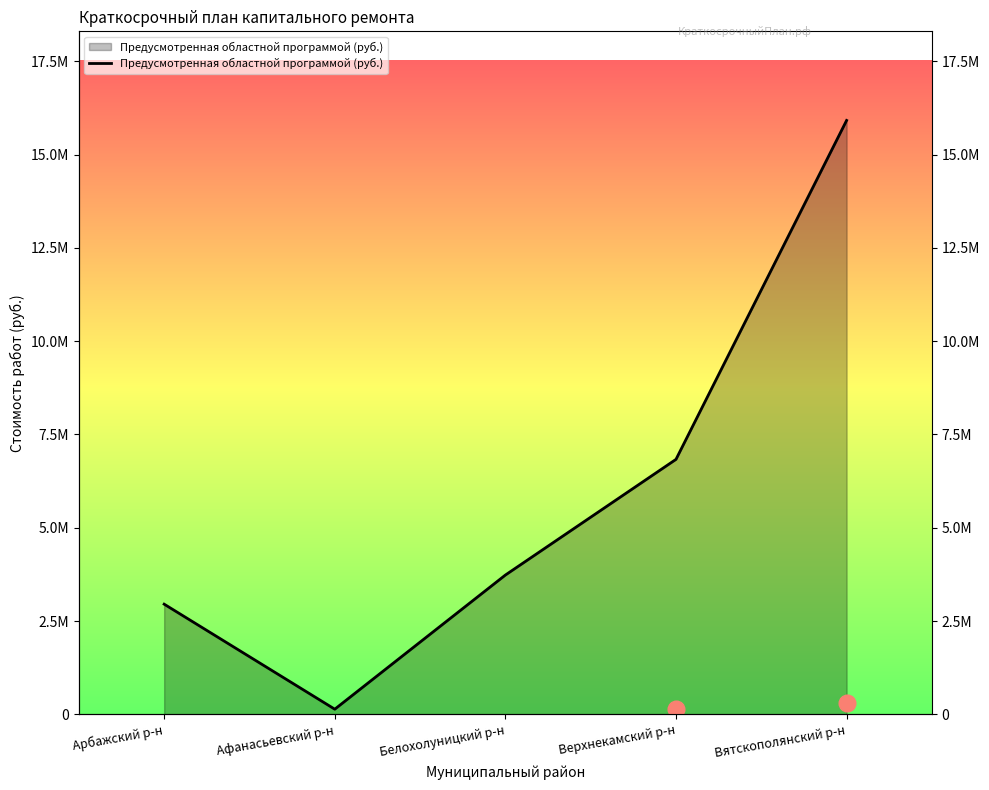

What is the greatest value displayed?

15913302.7